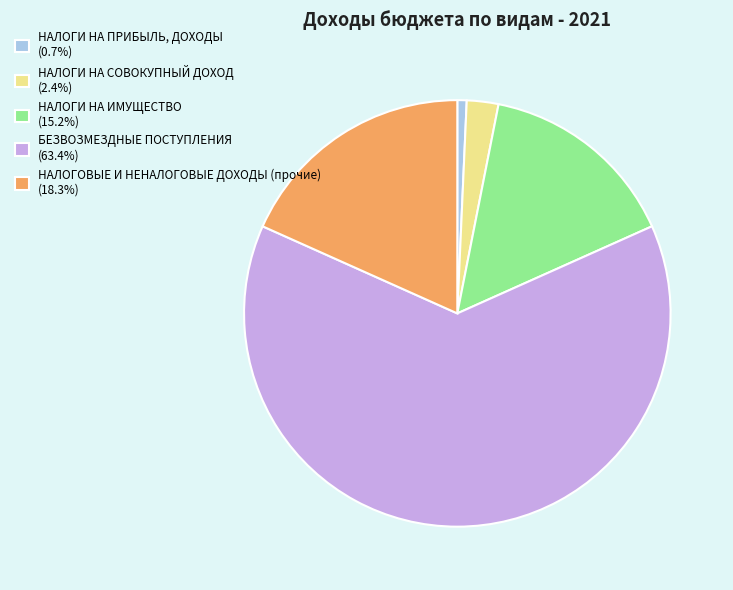

Is the sum of НАЛОГОВЫЕ И НЕНАЛОГОВЫЕ ДОХОДЫ (прочие) (18.3%) and НАЛОГИ НА ПРИБЫЛЬ, ДОХОДЫ (0.7%) greater than half?

No